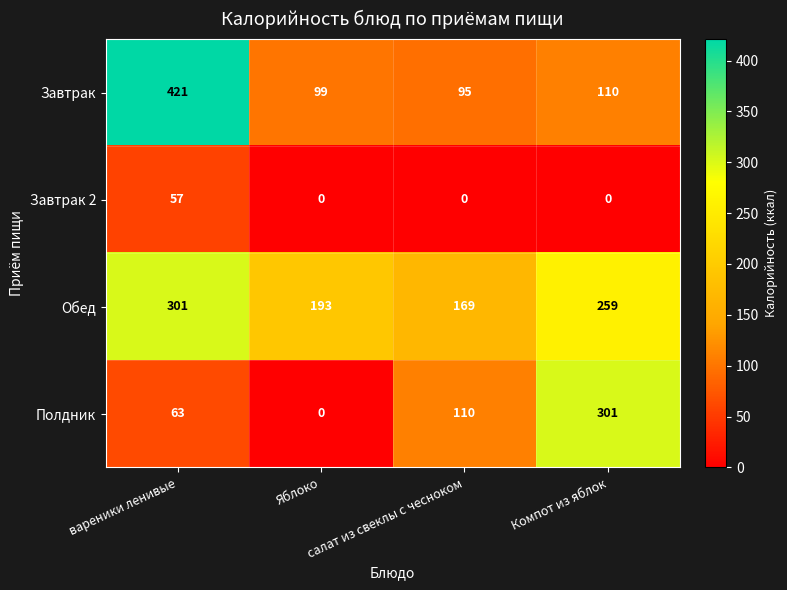

Which series has the largest total across all categories?

Обед